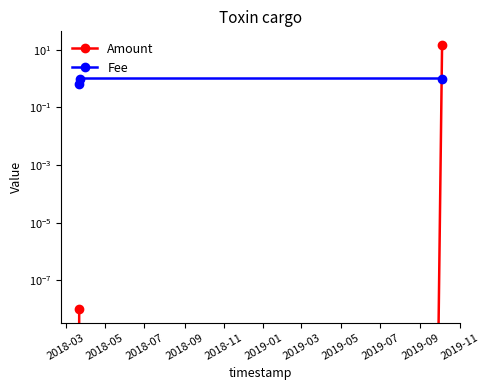

Between 2018-05 and 2018-07, which is larger?

2018-07